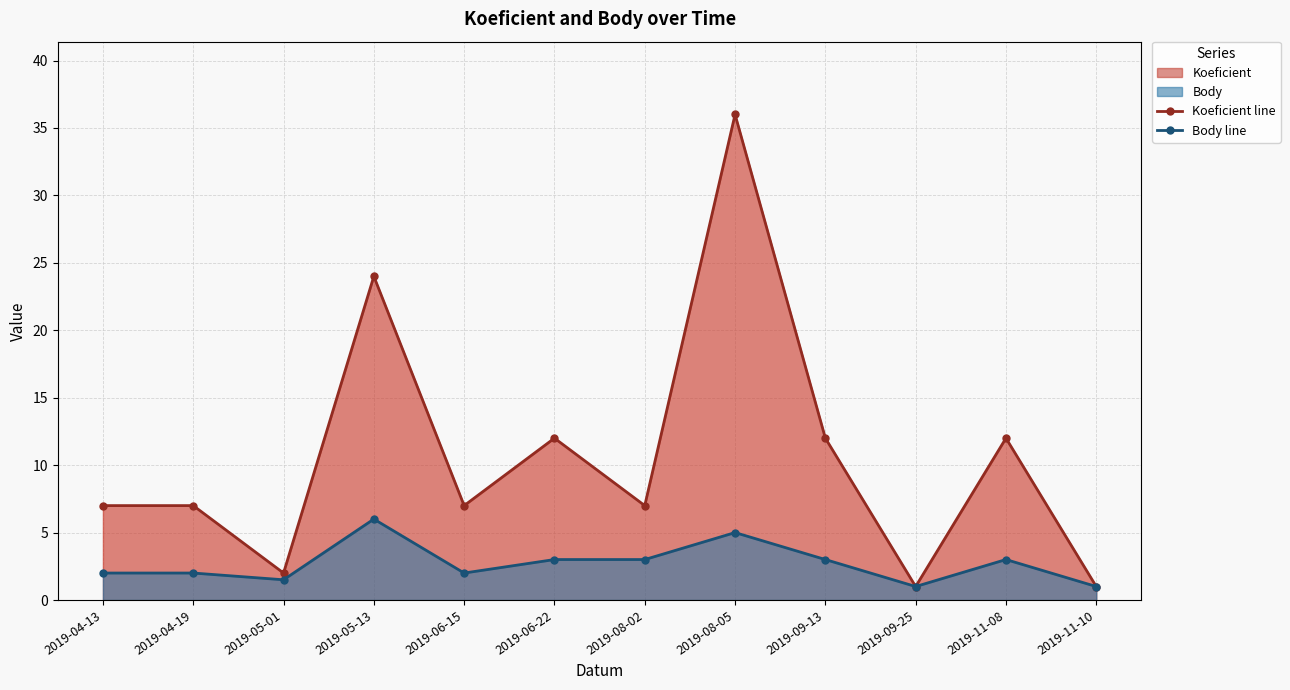

Read the Koeficient line value at 2019-11-08.

12.0